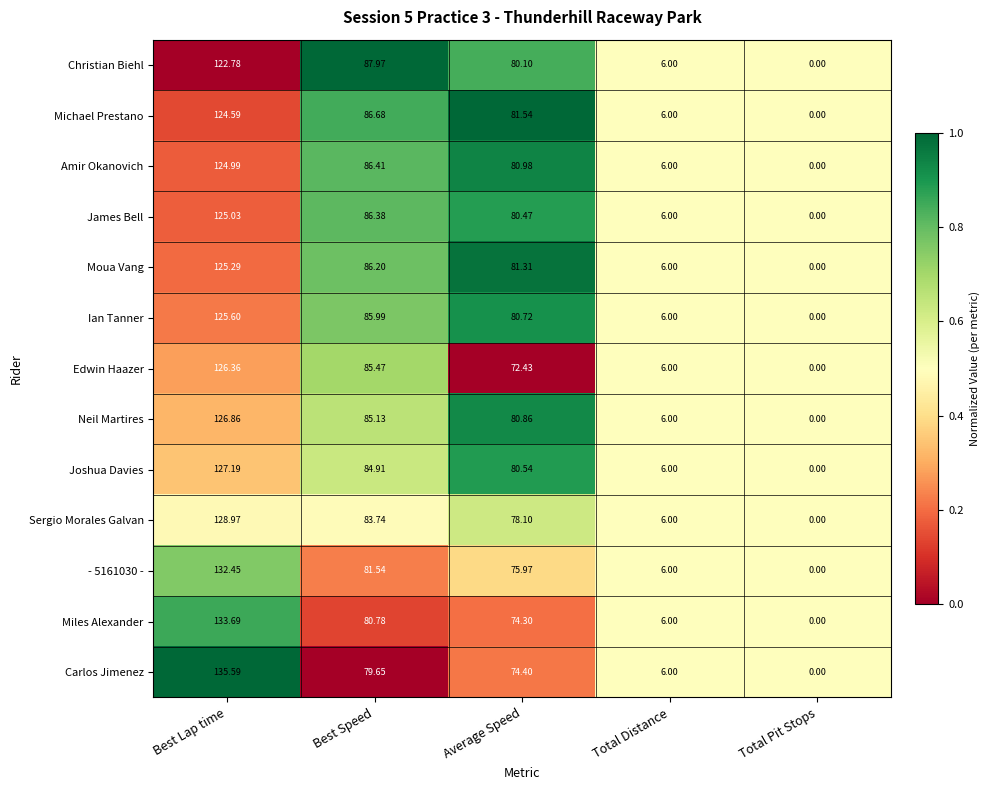

Which category has the highest value across all series?

Best Lap time